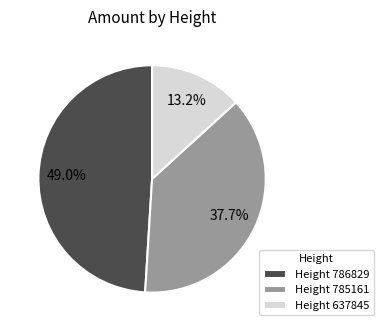

Does any single category account for the majority?

No